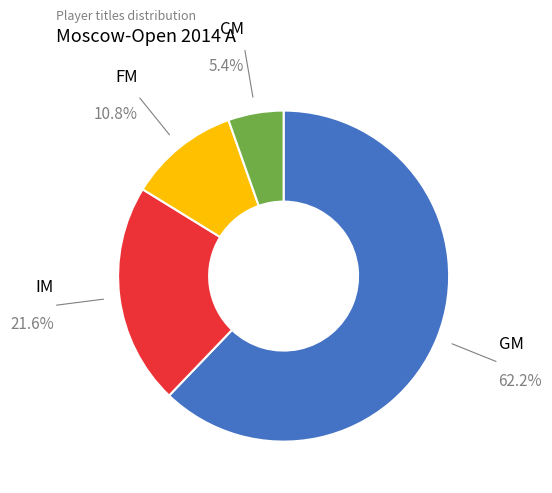

To the nearest percent, what is the average slice percentage?

25%